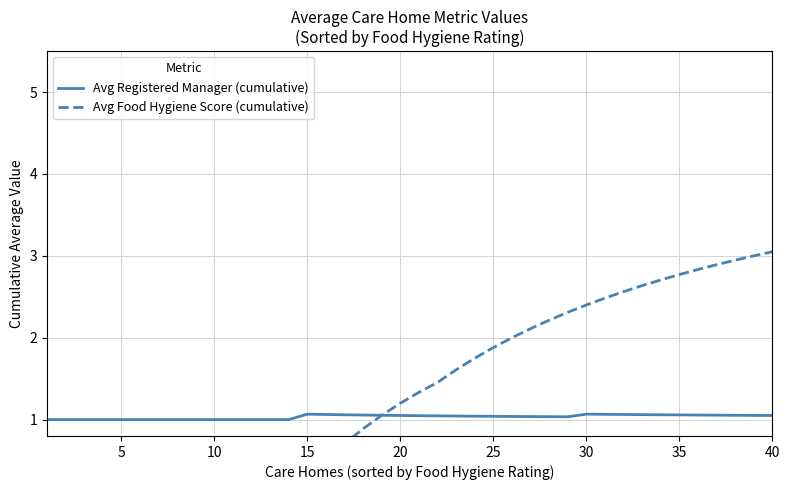

What is the sum of the Avg Food Hygiene Score (cumulative) values at 35 and 40?

5.8